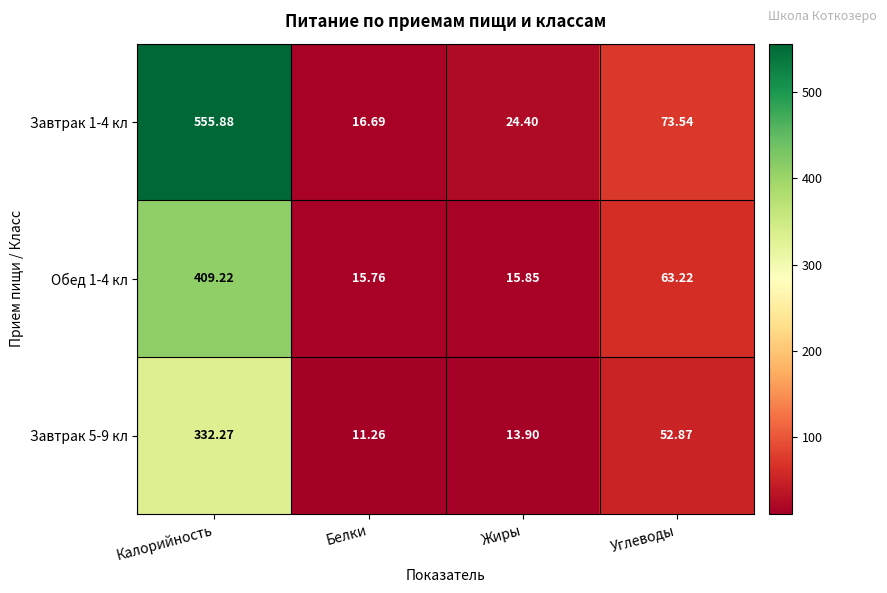

At which label does Обед 1-4 кл first exceed 63?

Калорийность